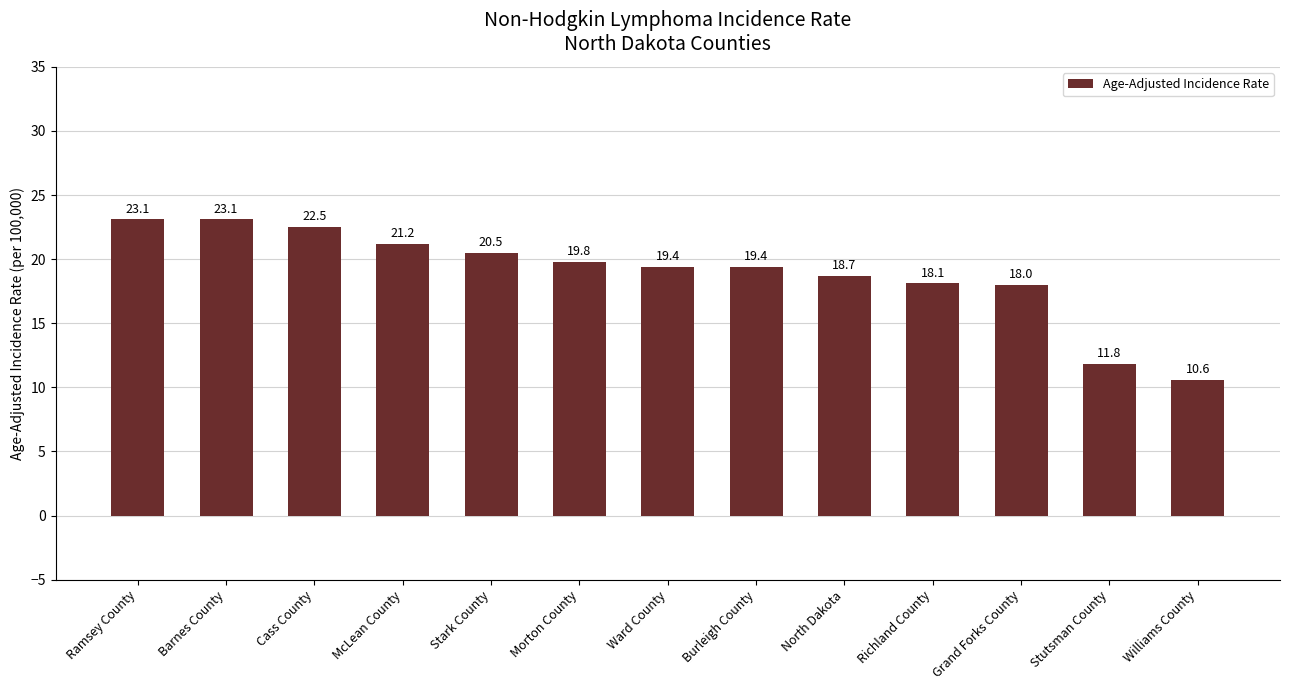

What position from the right is Williams County?

1